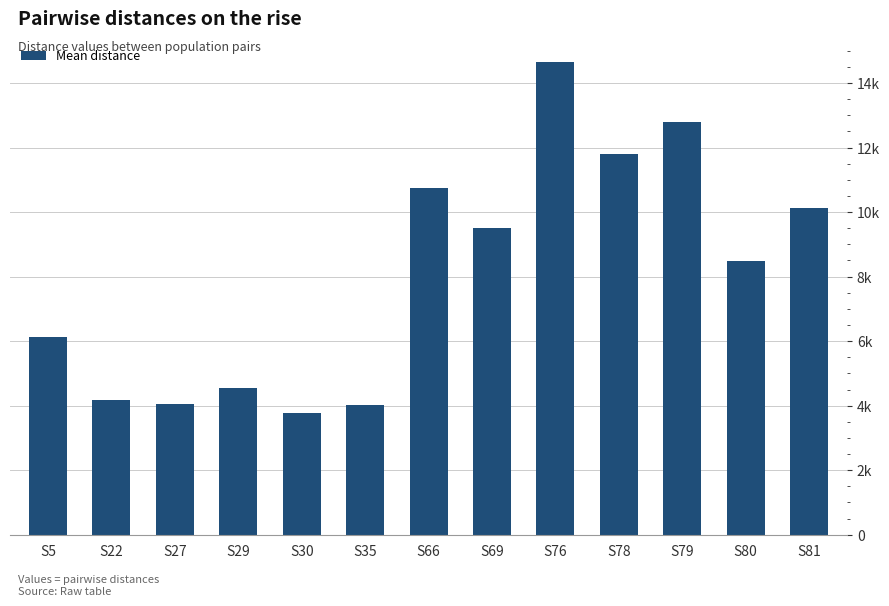

What is the change in value from S27 to S81?

+6072.7